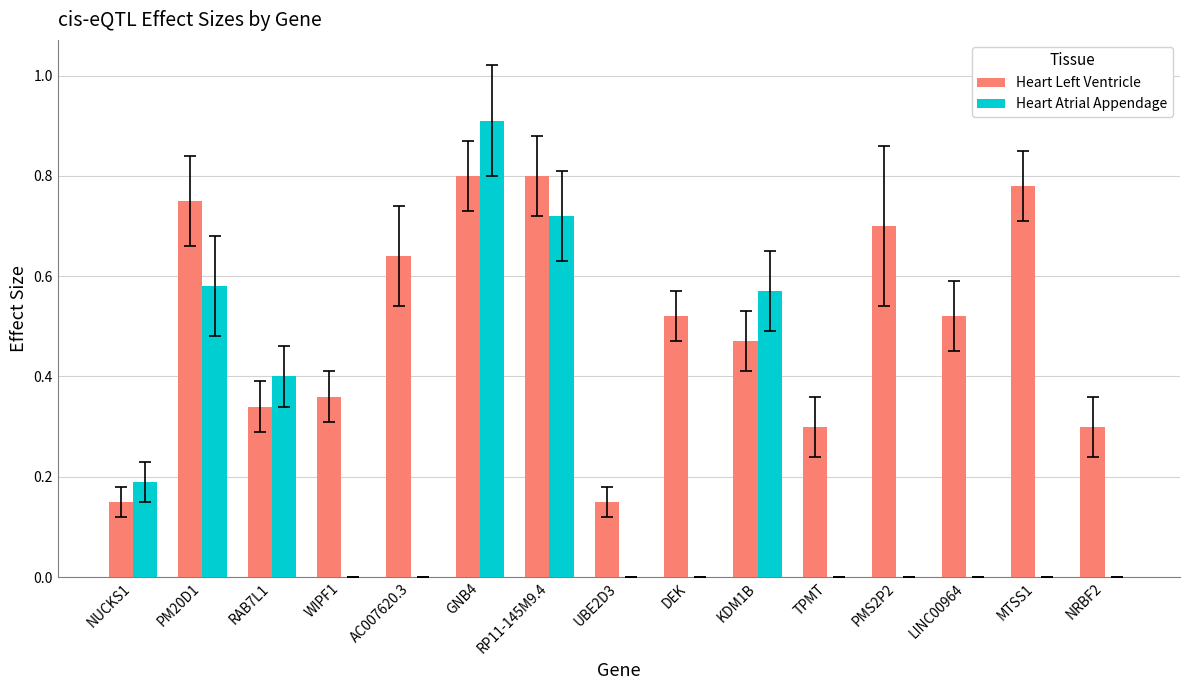

Is it true that Heart Left Ventricle equals 0.8 at GNB4?

True